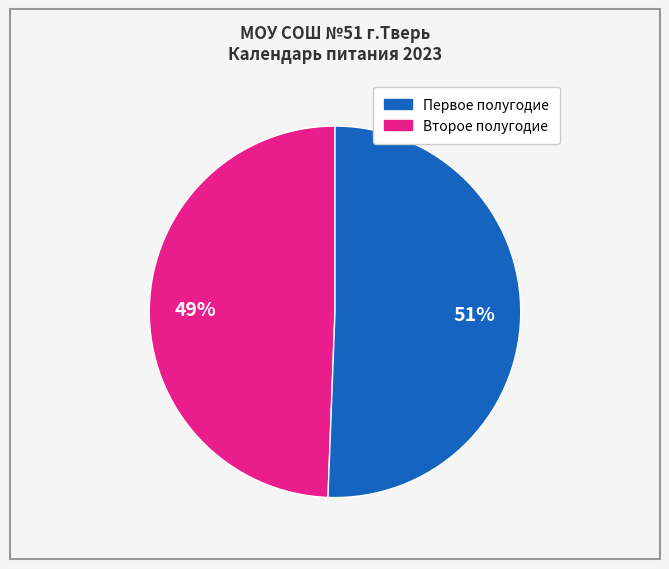

To the nearest percent, what is the average slice percentage?

50%